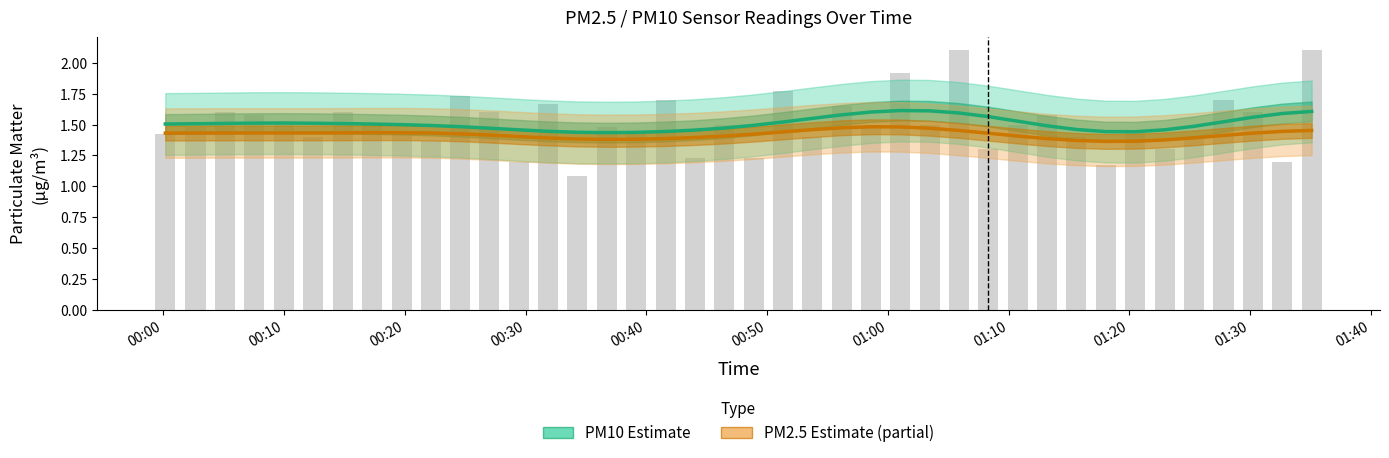

What is the sum of all PM2.5 (P2) Estimate values?

56.8